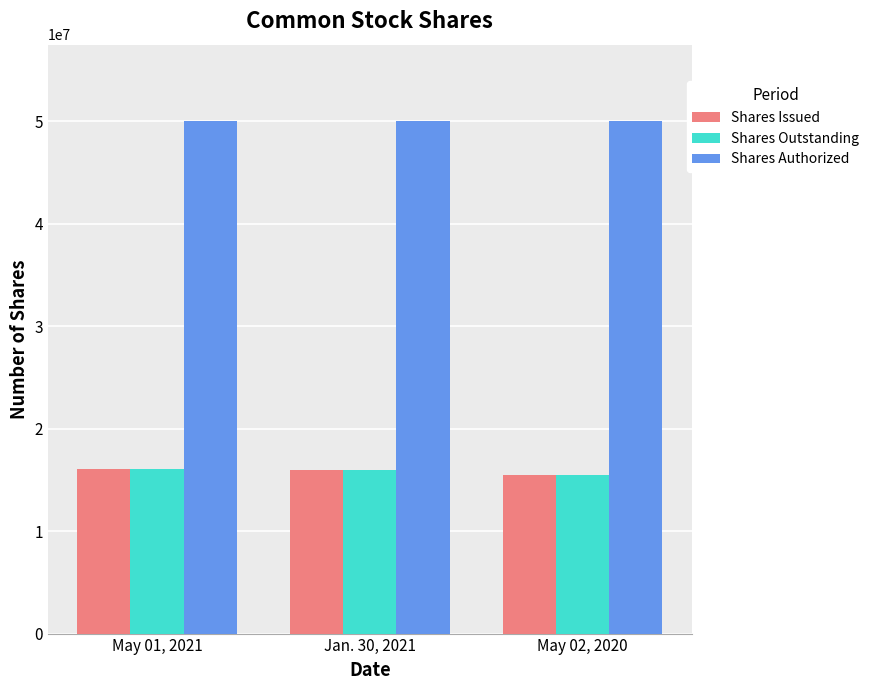

Is it true that Shares Outstanding equals 16047828 at May 01, 2021?

True